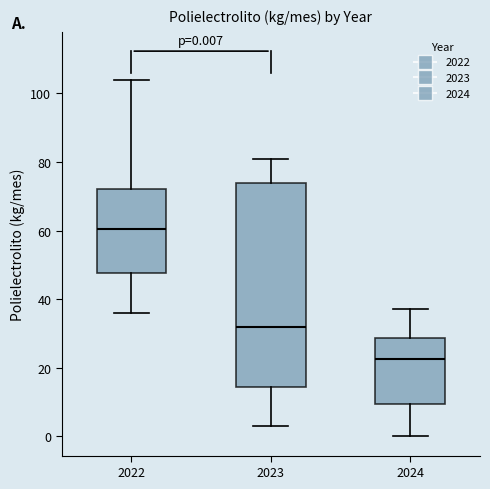

Which box is the tallest, from its lower edge to its upper edge?

2023